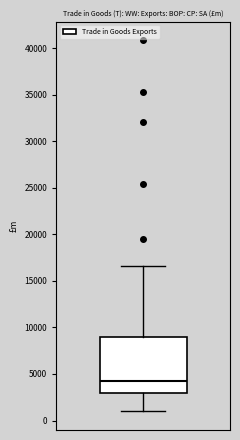

Read this box plot against the y-axis: the position of the median line, the range covered by the box, and the ends of both whiskers. The values are not printed on the chart, so give them approximately, as read against the axis.

median 4000, box 3000 to 9000, whiskers 1000 to 16500